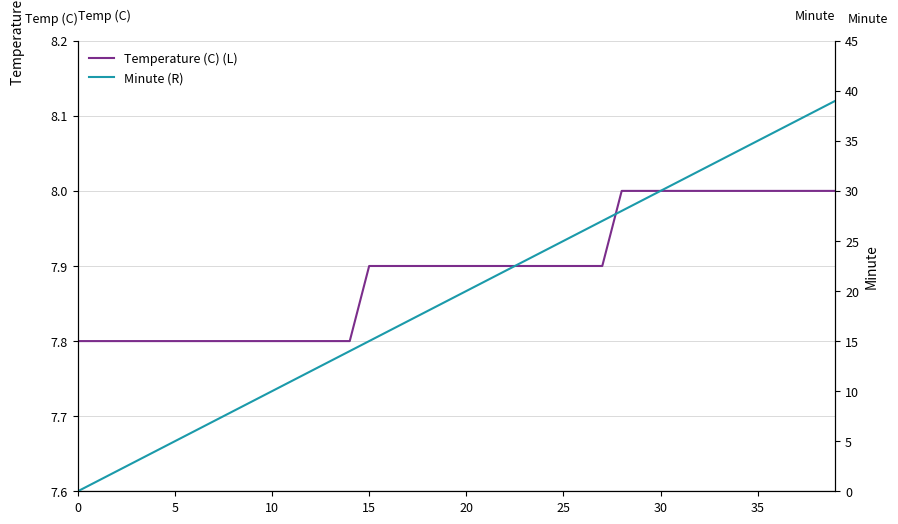

How many values in the Minute (R) series are below 20?

20